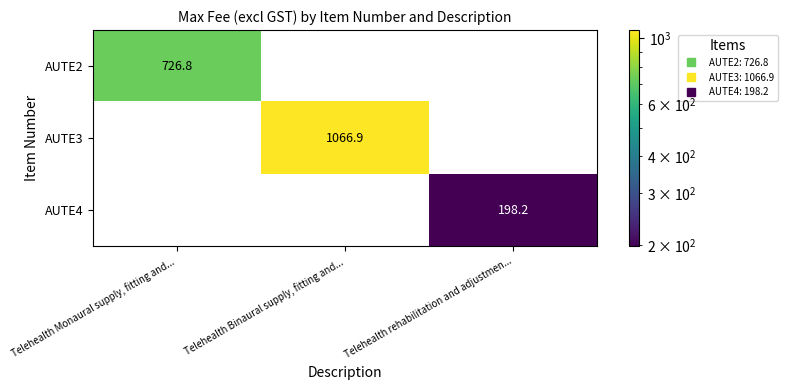

Count the number of categories in the chart.

3